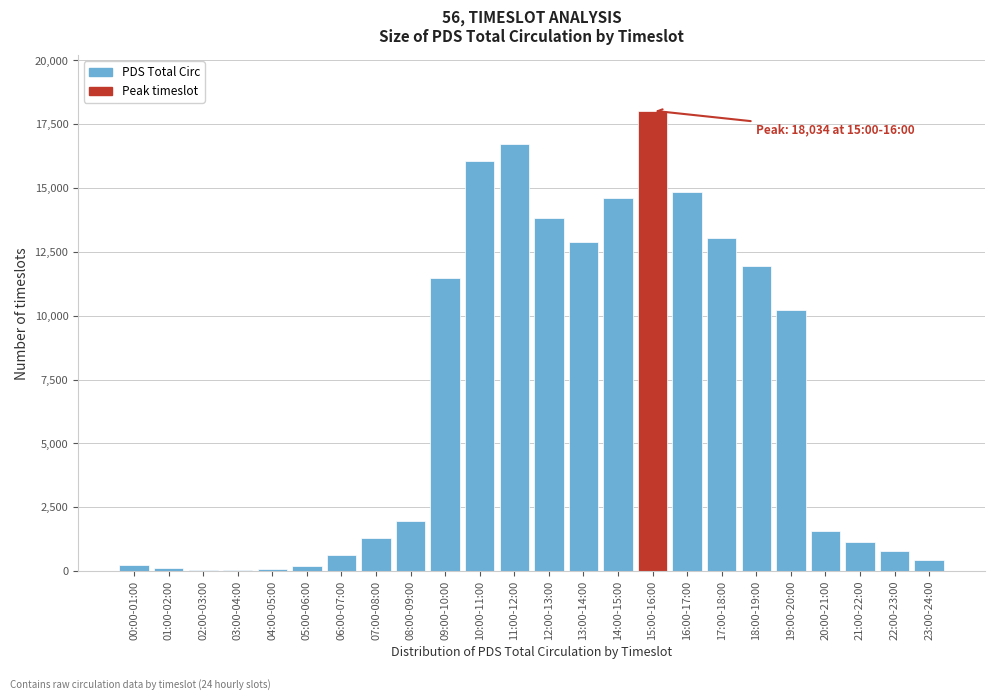

The value at 17:00-18:00 is 18313. True or false?

False